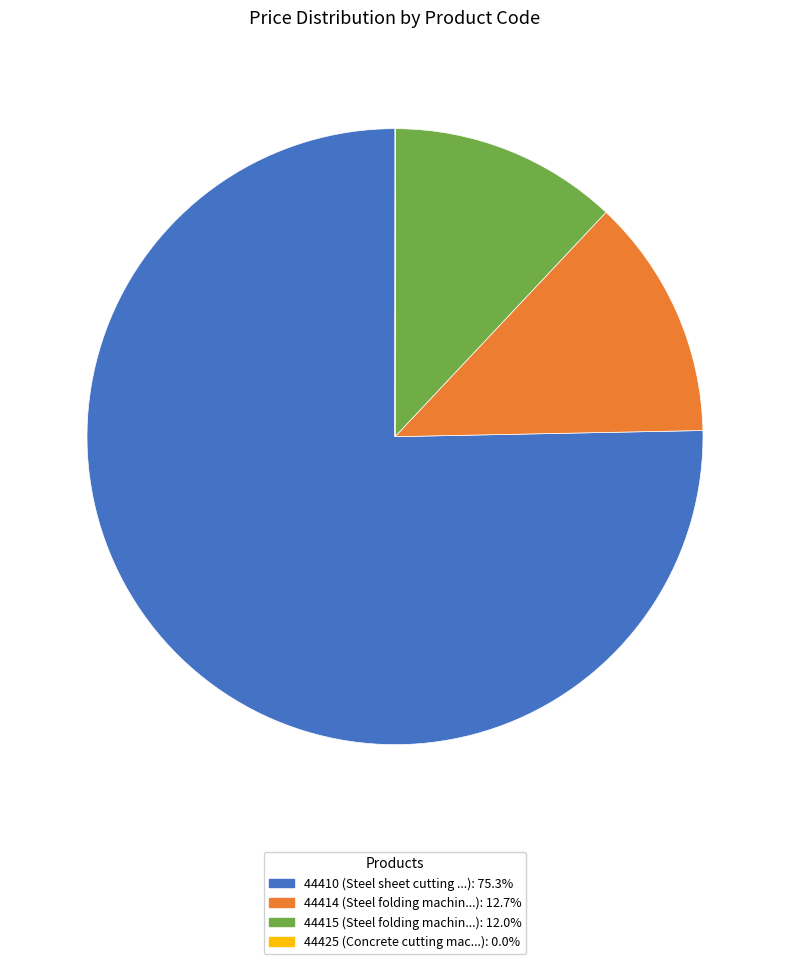

Is 44410 the majority of the pie?

Yes